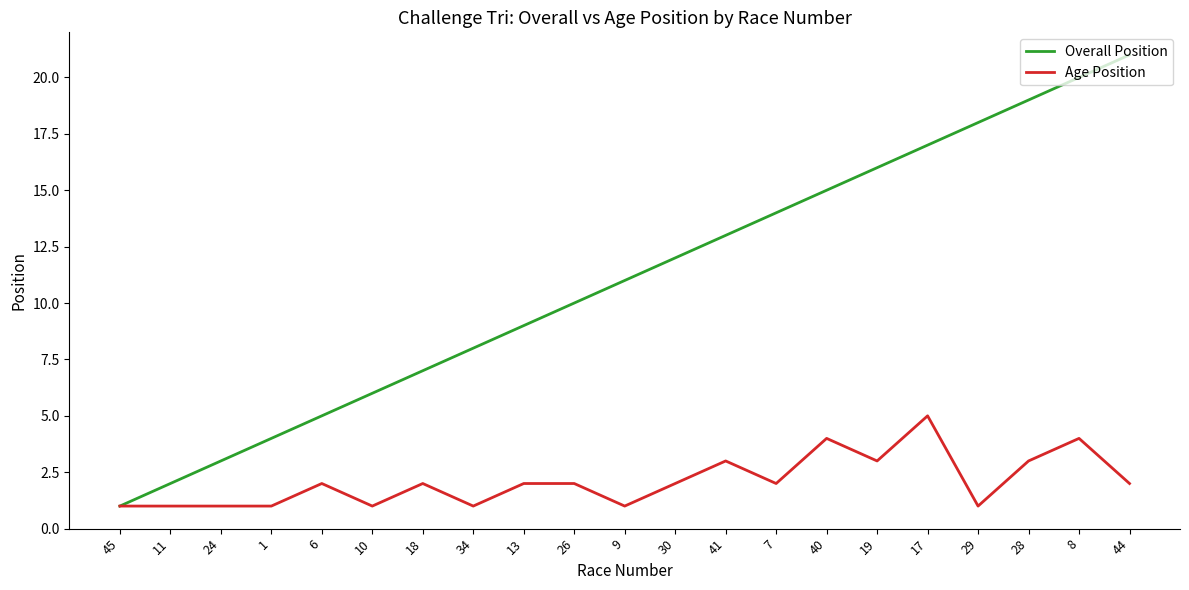

Which series has the largest total across all categories?

Overall Position